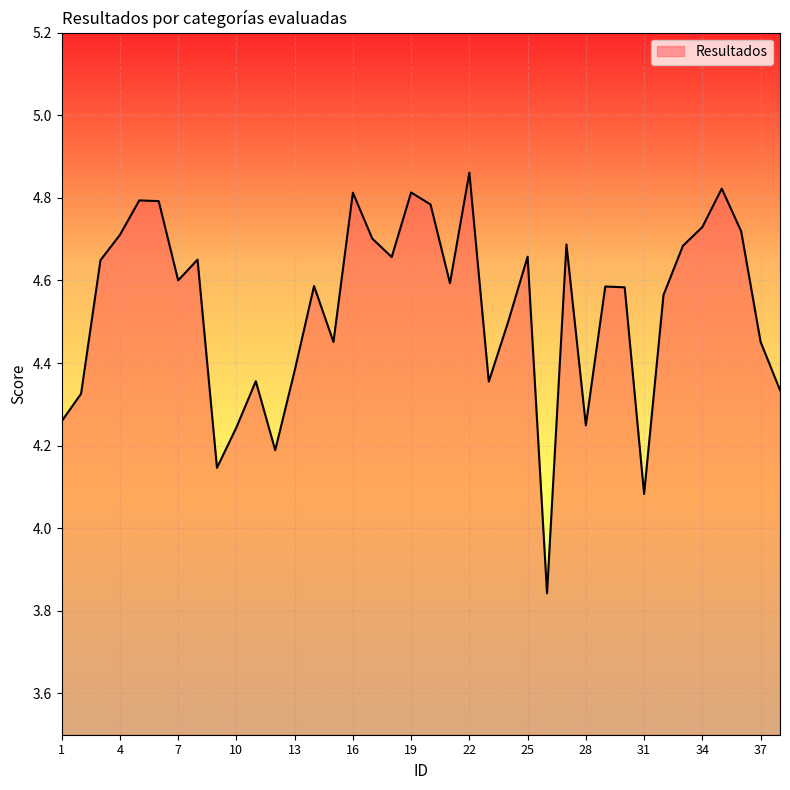

What is the difference between the maximum and minimum values?

1.0